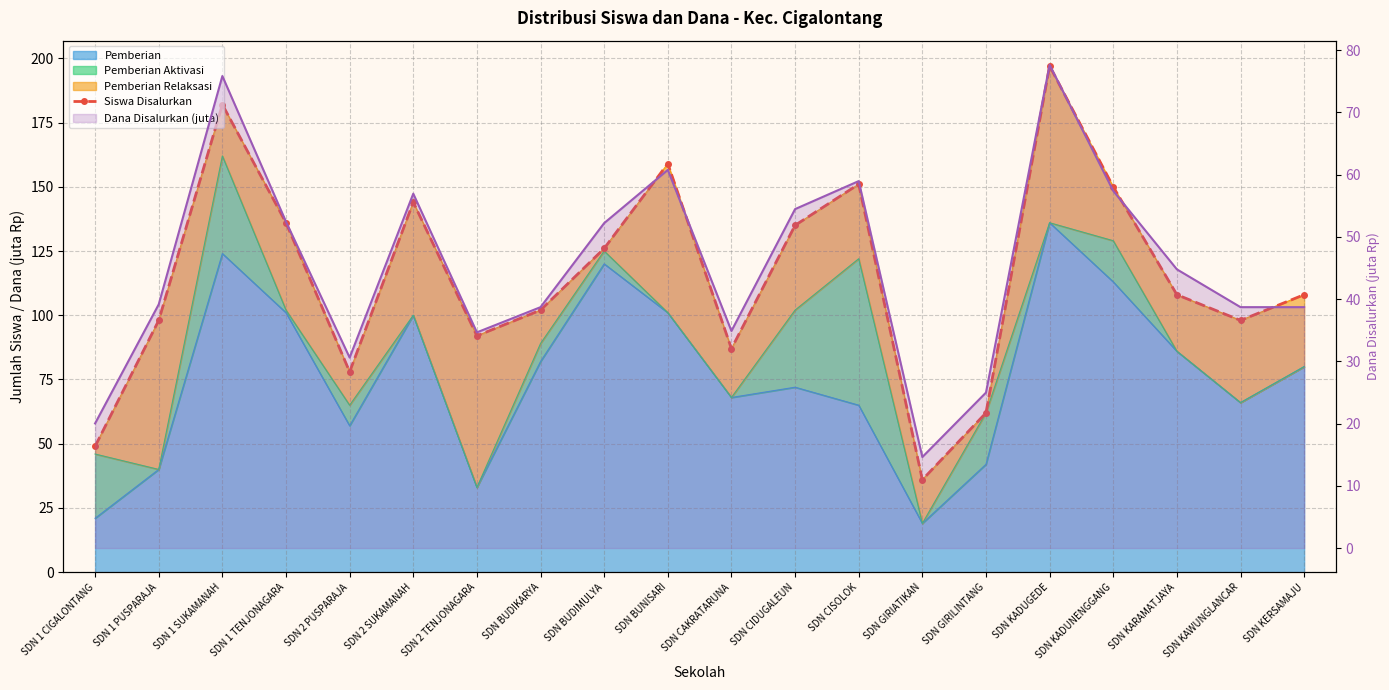

Reading right to left, transcribe all the data shown in this chart.

108	98	108	150	197	62	36	151	135	87	159	126	102	92	144	78	136	182	98	49